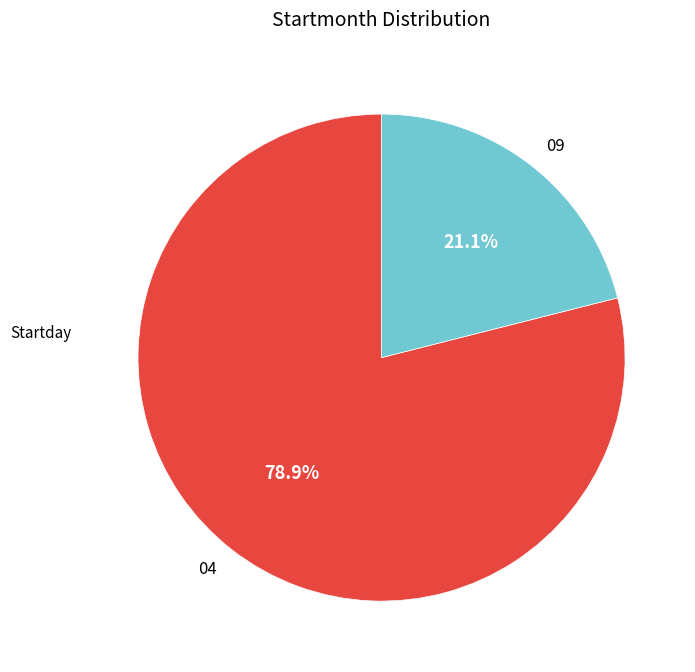

Does 09 account for over 50% of the chart?

No